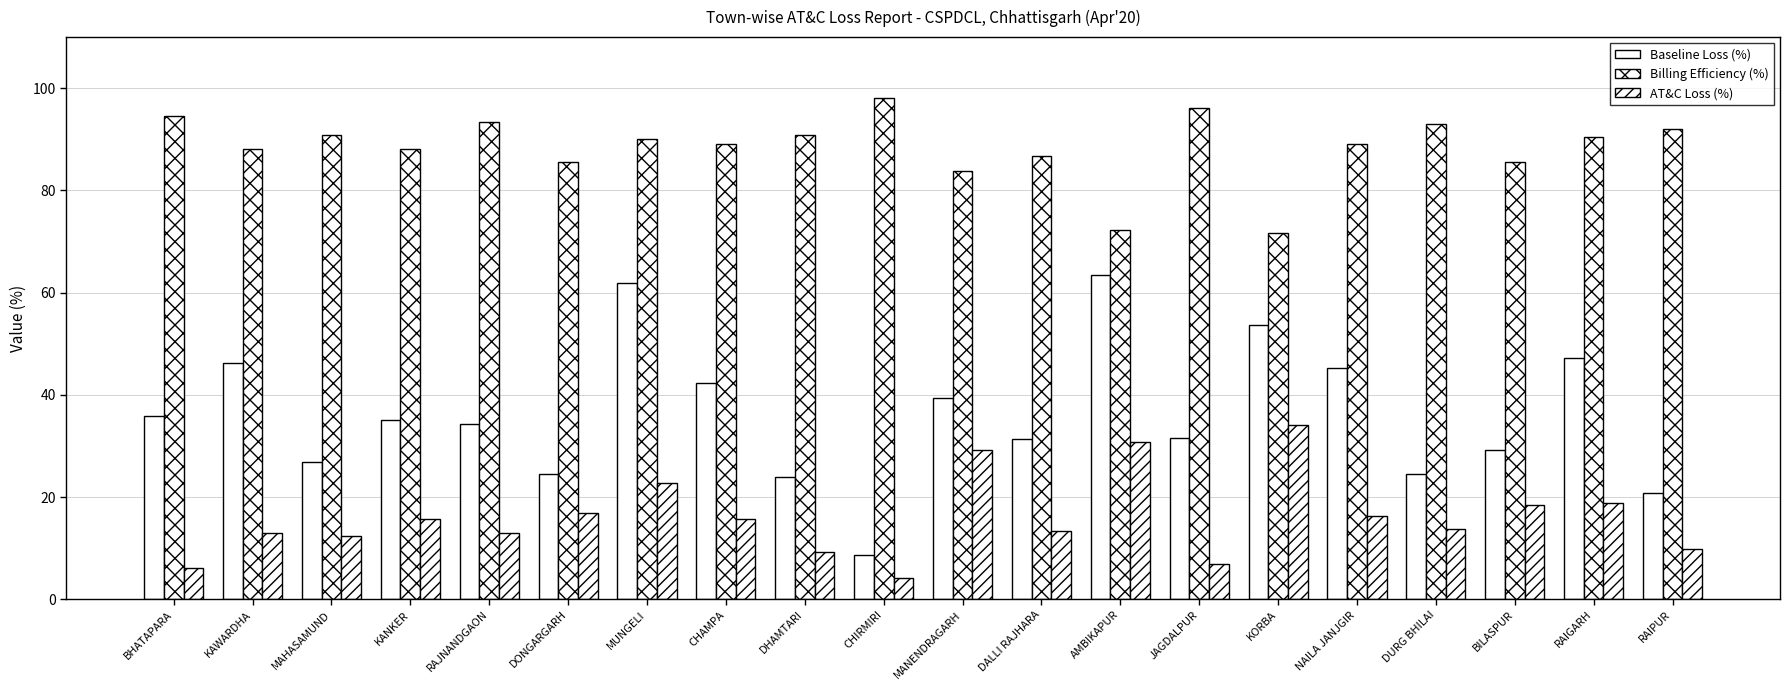

Where does the Baseline Loss (%) series first go above 35?

BHATAPARA